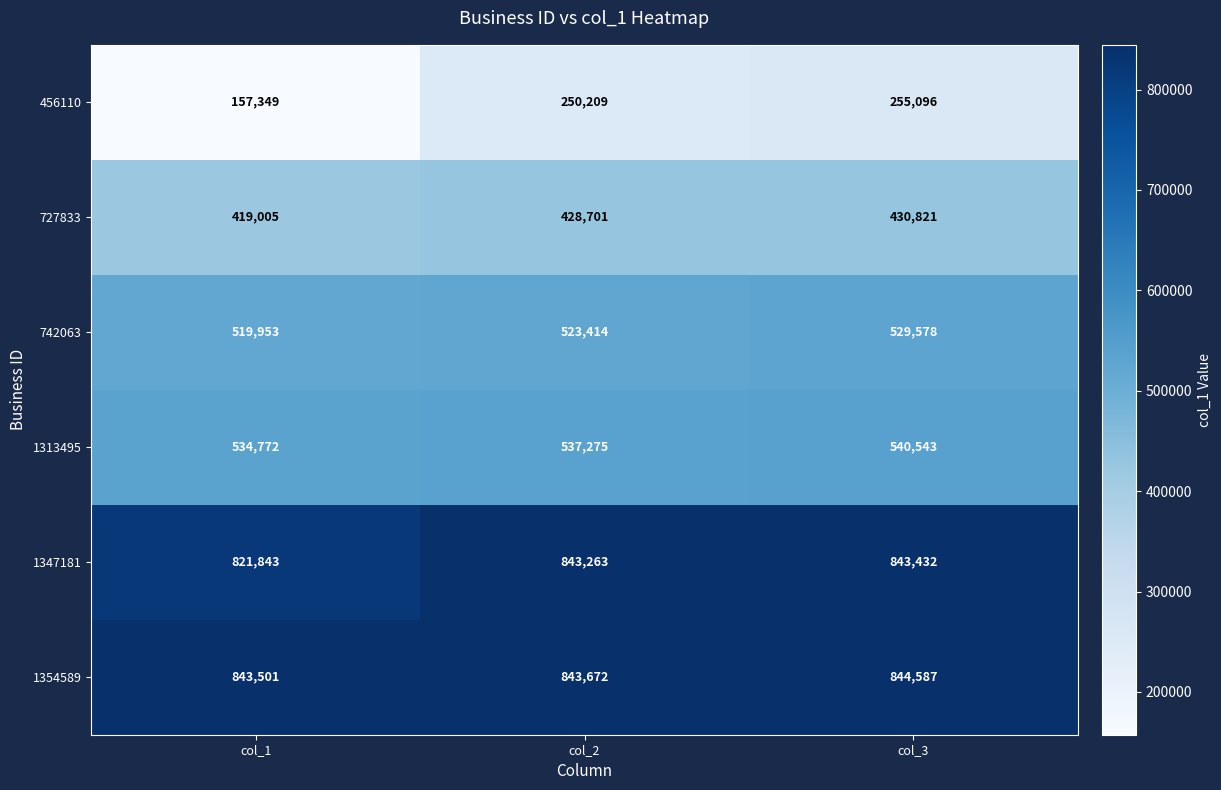

At how many categories does at least one series exceed 227425?

3